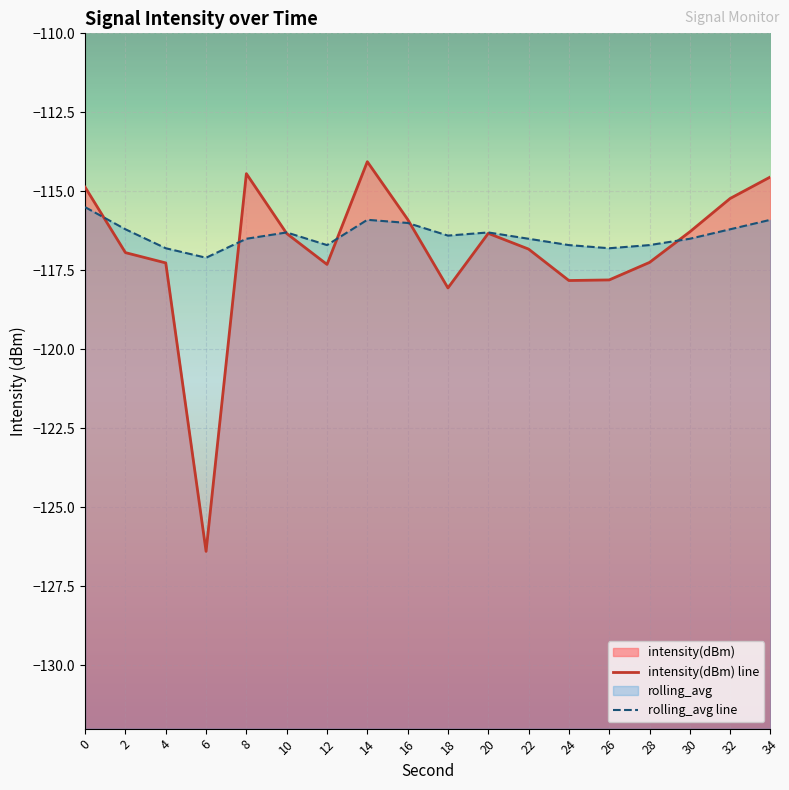

What are all the series names shown in the legend?

intensity(dBm) line, rolling_avg line